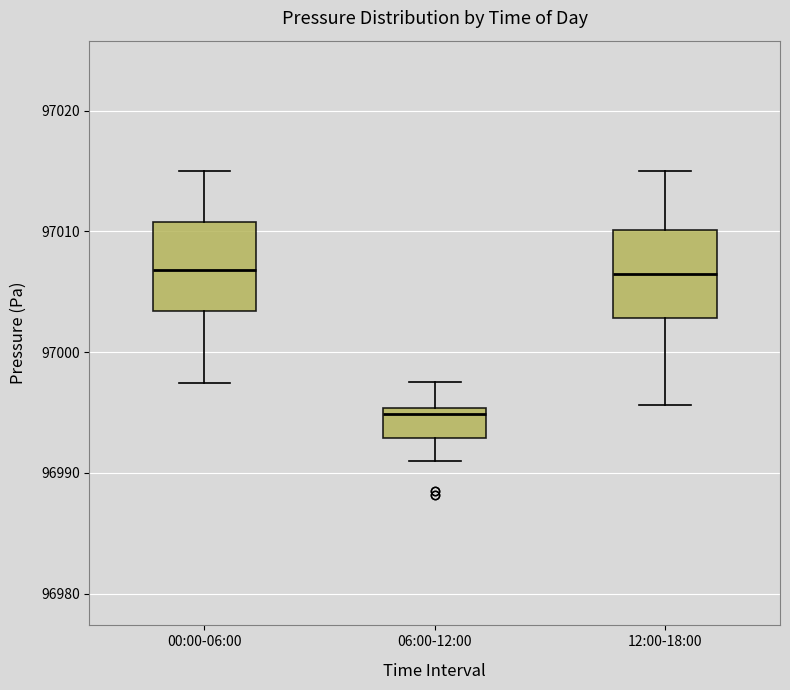

Which box's median line is the lowest?

06:00-12:00